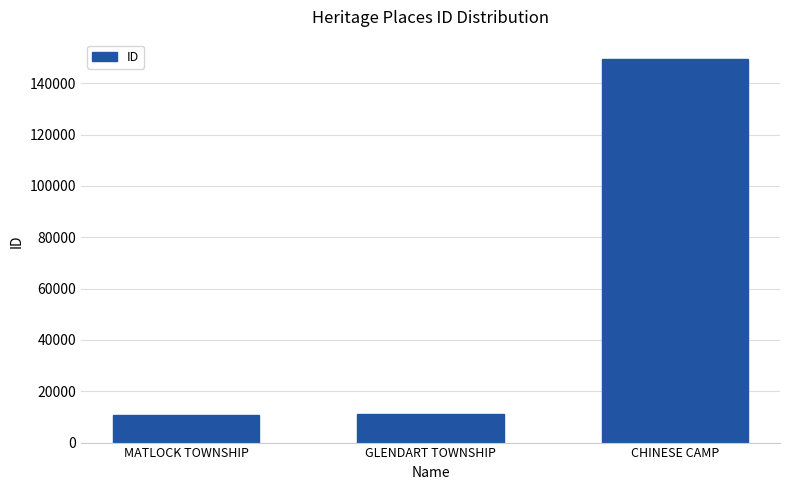

Count the number of categories in the chart.

3